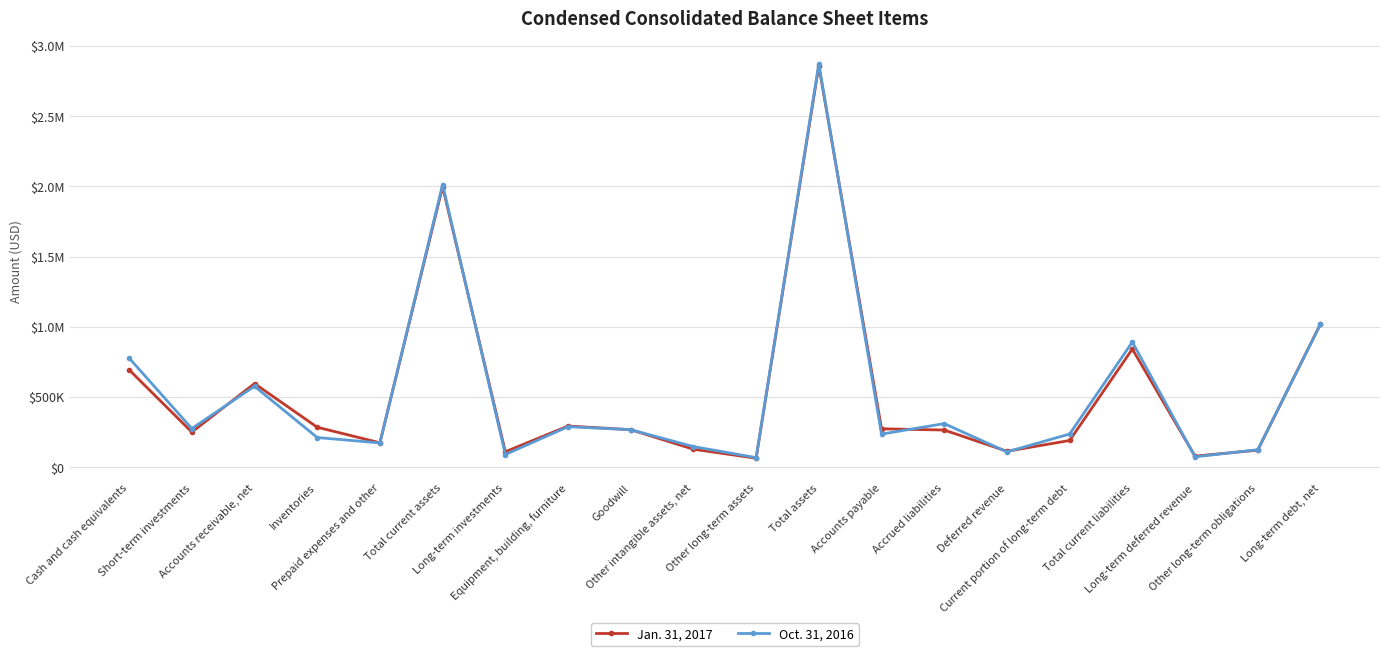

Reading left to right, what are all the values shown in this chart?

Jan. 31, 2017: Cash and cash equivalents=693853	Short-term investments=250056	Accounts receivable, net=595706	Inventories=284595	Prepaid expenses and other=173842	Total current assets=1998052	Long-term investments=109934	Equipment, building, furniture=293150	Goodwill=267169	Other intangible assets, net=127847	Other long-term assets=63942	Total assets=2860094	Accounts payable=273513	Accrued liabilities=264555	Deferred revenue=113371	Current portion of long-term debt=190122	Total current liabilities=841561	Long-term deferred revenue=78565	Other long-term obligations=121320	Long-term debt, net=1019755
Oct. 31, 2016: Cash and cash equivalents=777615	Short-term investments=275248	Accounts receivable, net=576235	Inventories=211251	Prepaid expenses and other=172843	Total current assets=2013192	Long-term investments=90172	Equipment, building, furniture=288406	Goodwill=266974	Other intangible assets, net=146711	Other long-term assets=68120	Total assets=2873575	Accounts payable=235942	Accrued liabilities=310353	Deferred revenue=109009	Current portion of long-term debt=236241	Total current liabilities=891545	Long-term deferred revenue=73854	Other long-term obligations=124394	Long-term debt, net=1017441